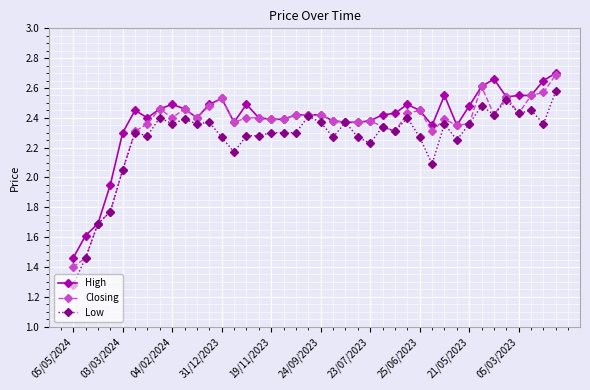

Is this an area chart (filled region under the line)?

No